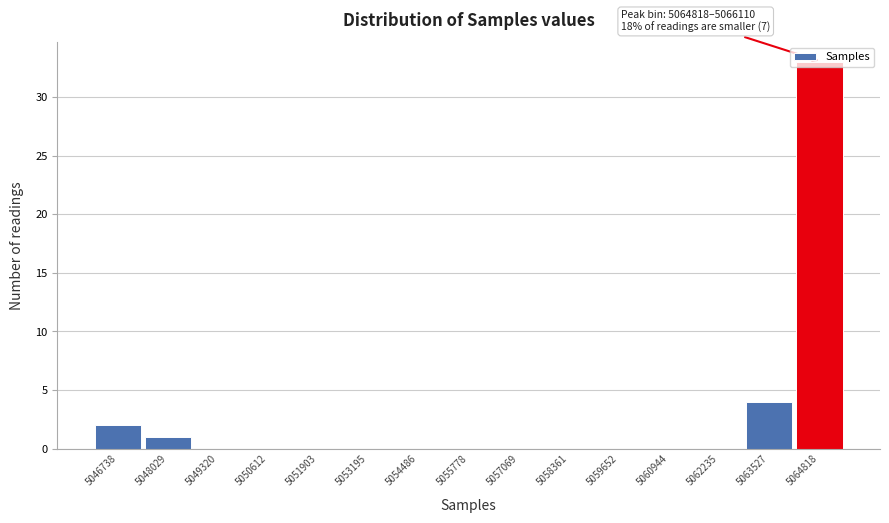

Which has a higher value, 5063527 or 5055778?

5063527